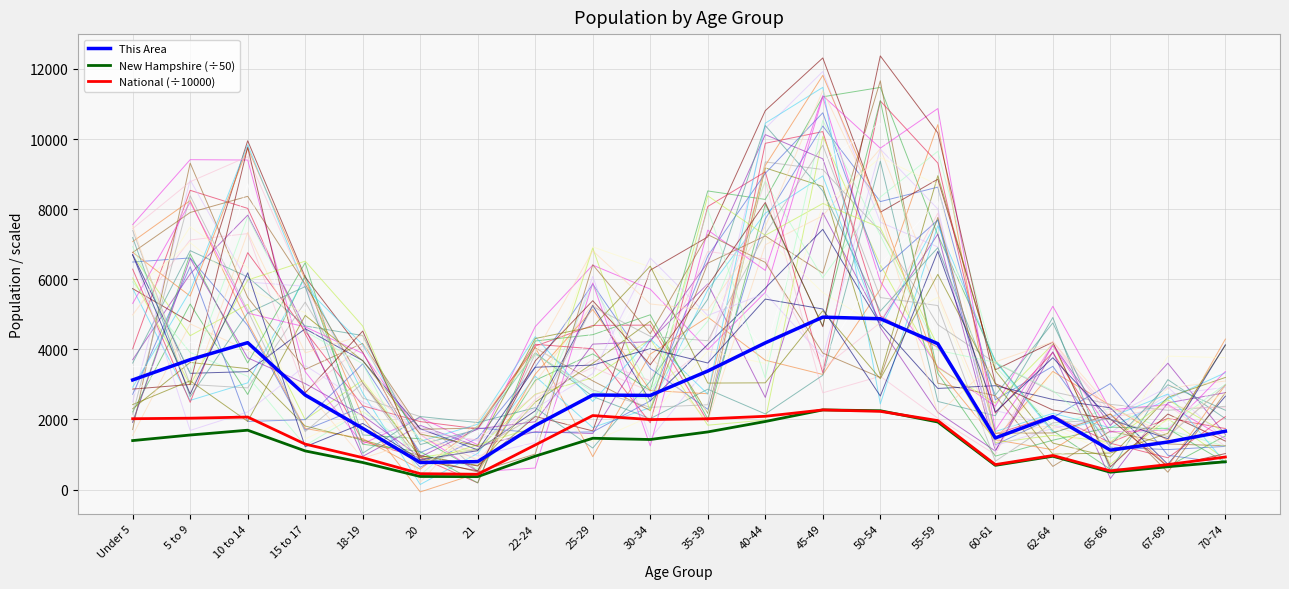

The New Hampshire (÷50) series shows 297.4 at 65-66. True or false?

False